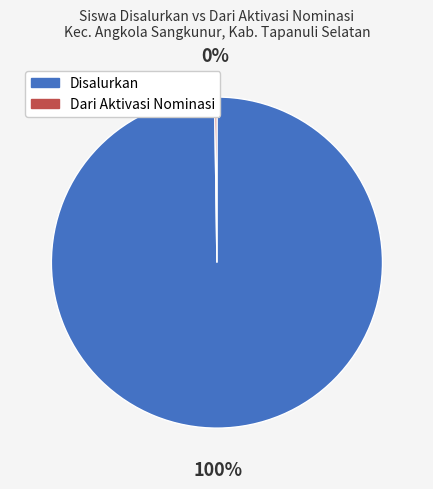

To the nearest percent, what is the difference between the largest and smallest slice percentages?

100%